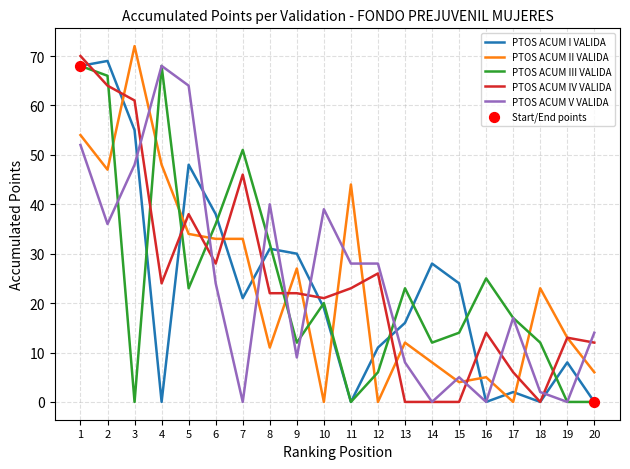

Is the value of PTOS ACUM II VALIDA at 15 greater than the value of PTOS ACUM V VALIDA at 17?

No